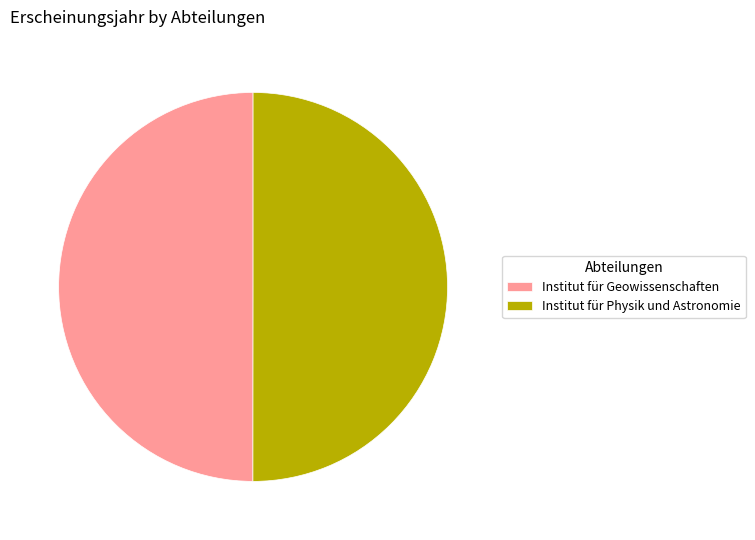

Is it true that Institut für Geowissenschaften is 36% of the pie?

False